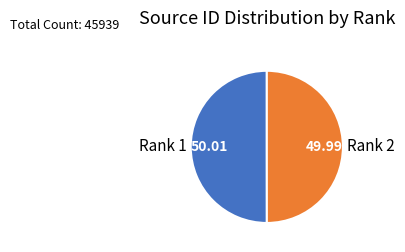

Approximately how many times larger is the value at Rank 1 compared to Rank 2?

1.0